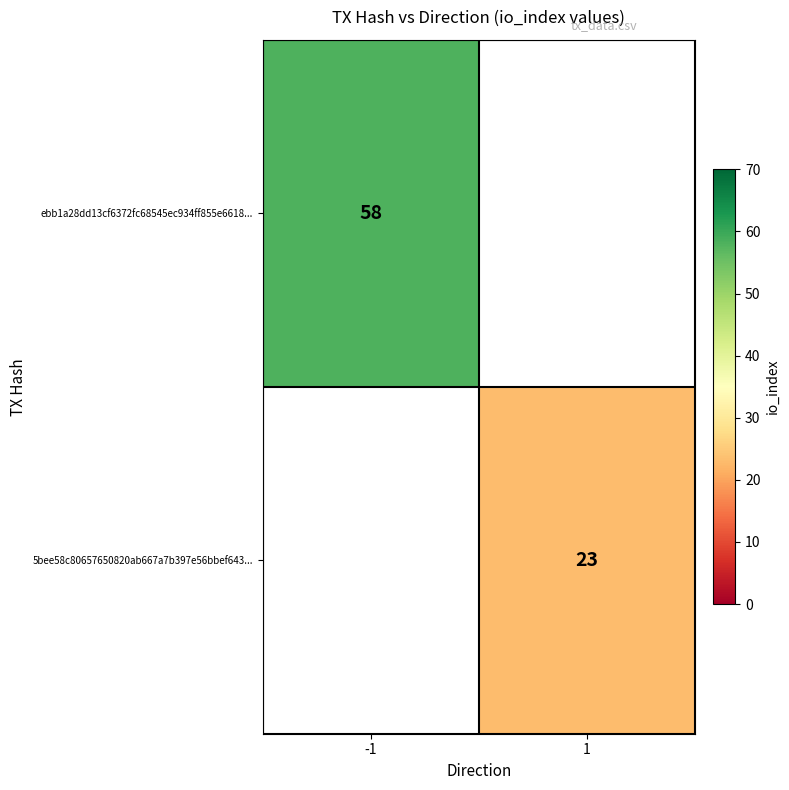

How many distinct data groups are displayed?

2